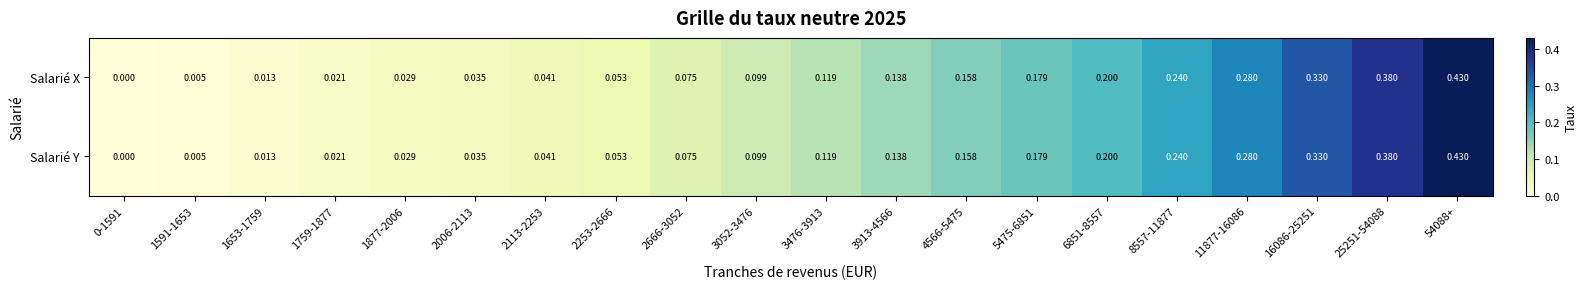

How many positive values does the Salarié Y series have?

19